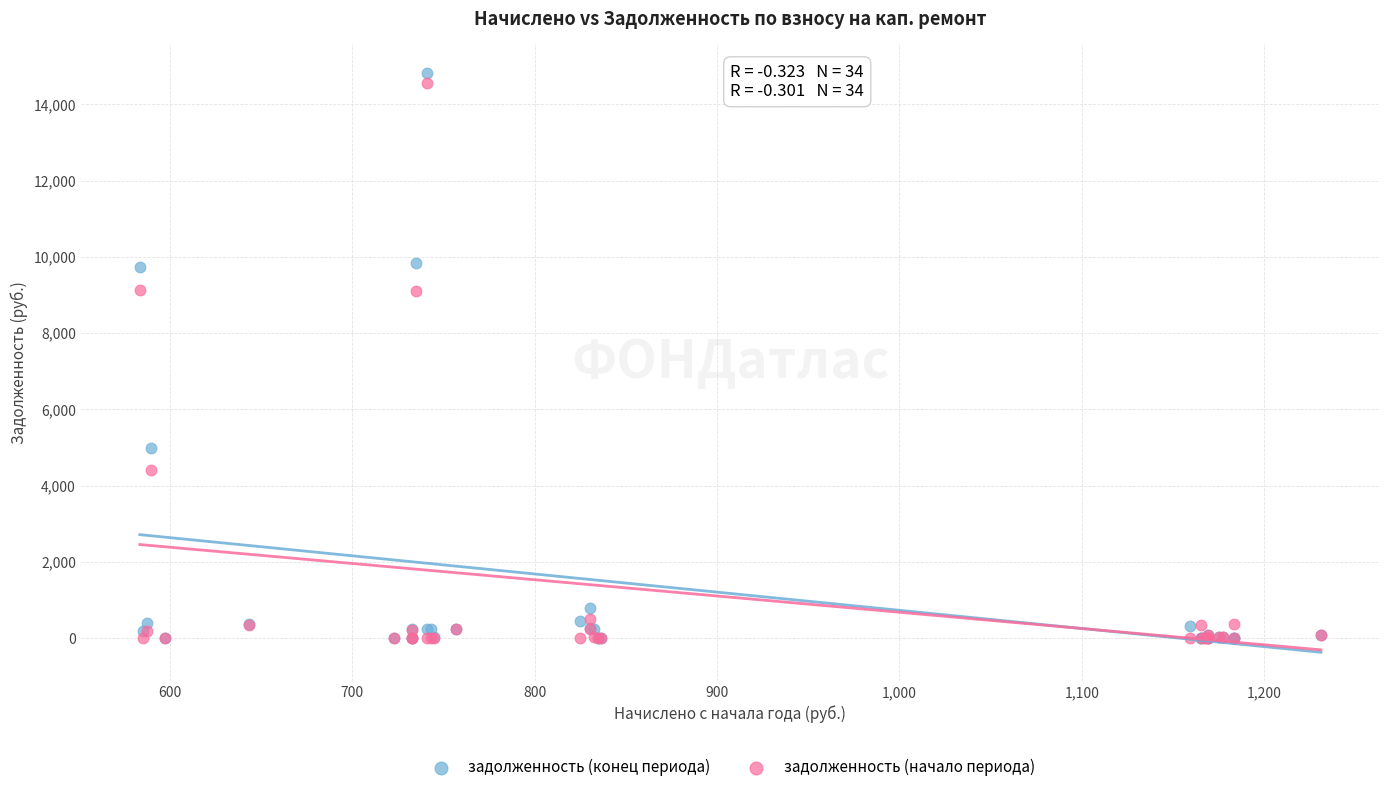

Which series has the widest spread of Y values?

задолженность (конец периода)